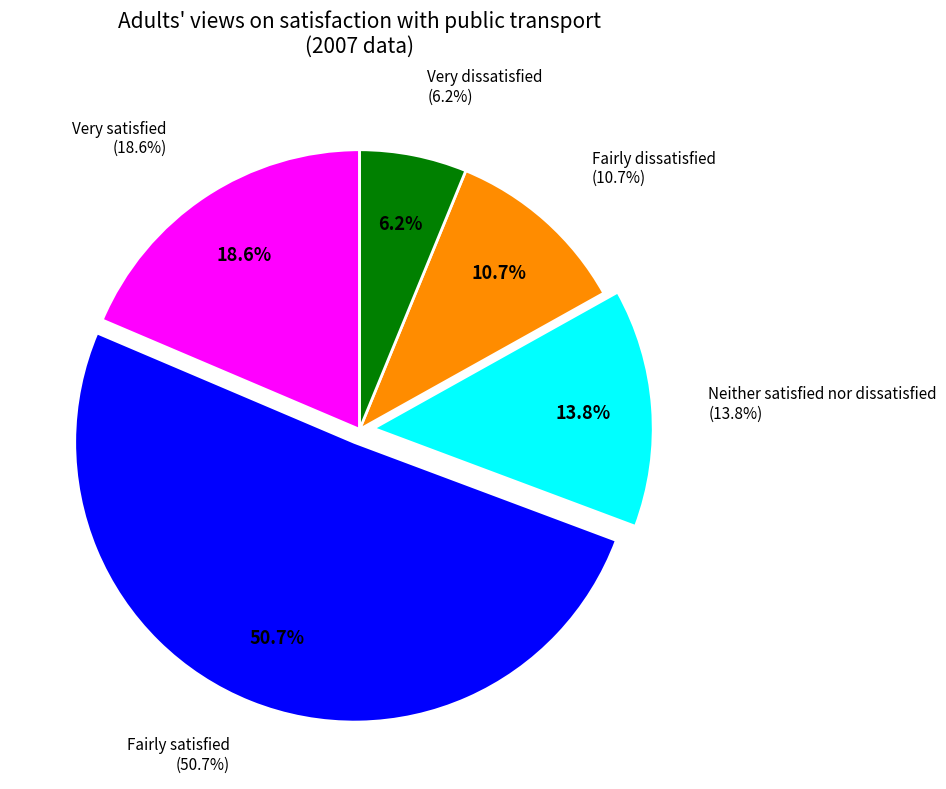

Is there any slice that represents more than half of the pie?

Yes